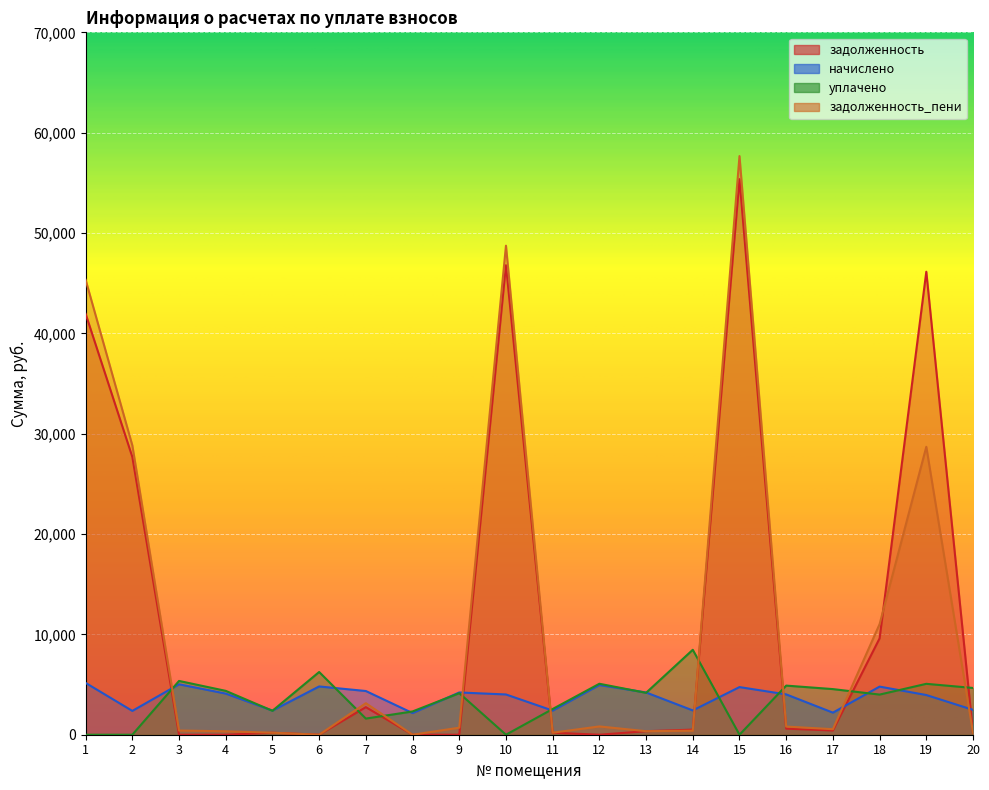

The задолженность series shows -27309.9 at 8. True or false?

False